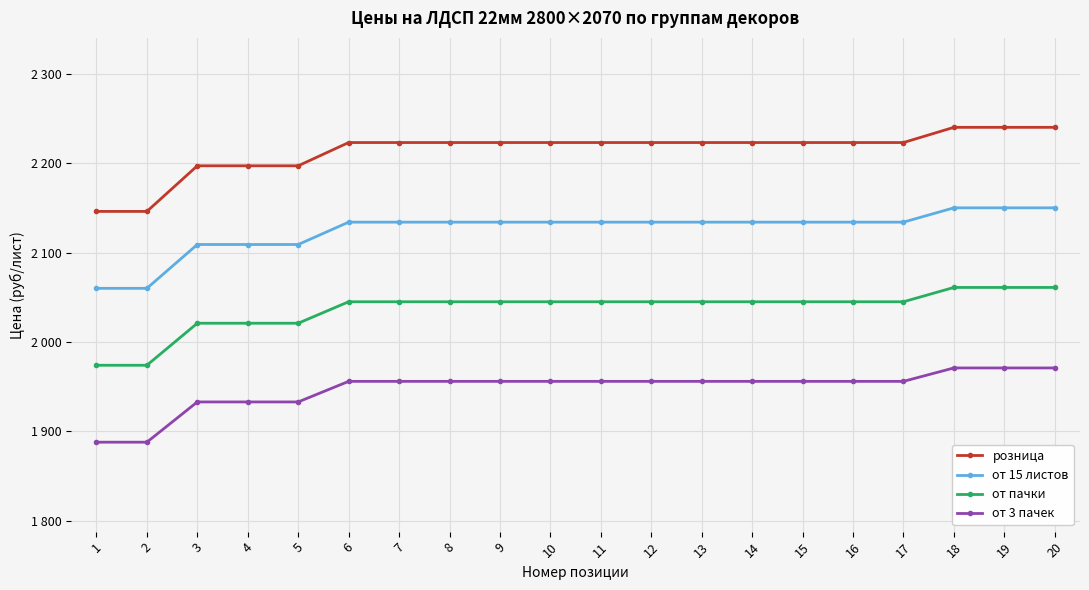

What are all the series names shown in the legend?

розница, от 15 листов, от пачки, от 3 пачек